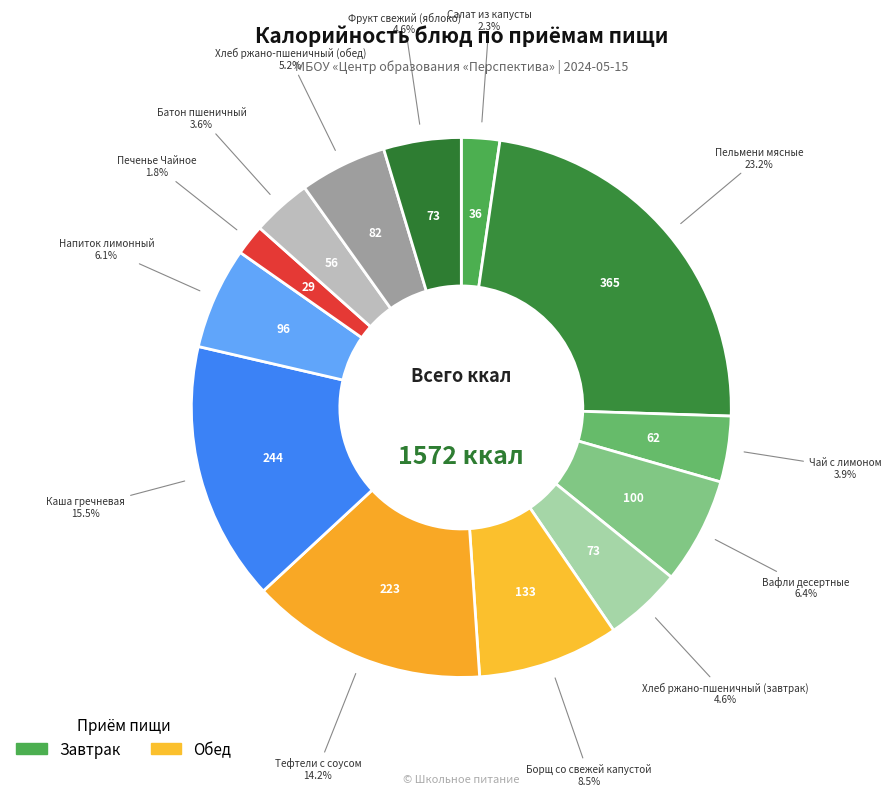

How many segments does this pie chart have?

13